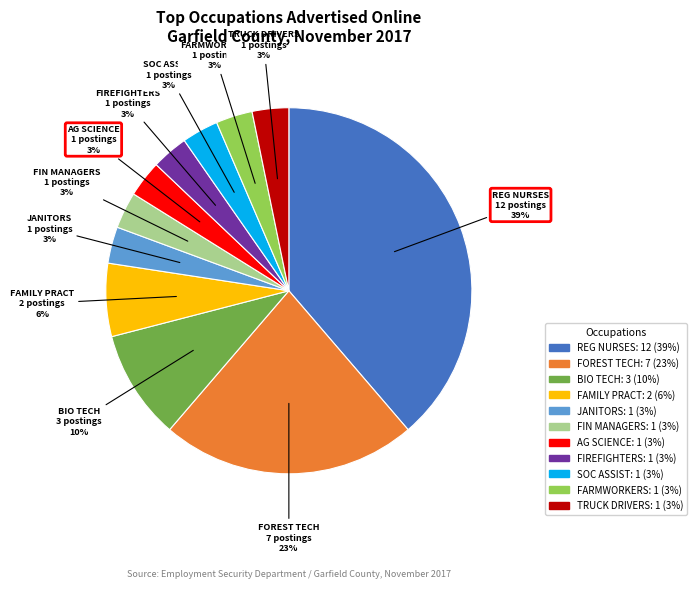

Is it true that FIREFIGHTERS 1 postings 3% is 3% of the pie?

True